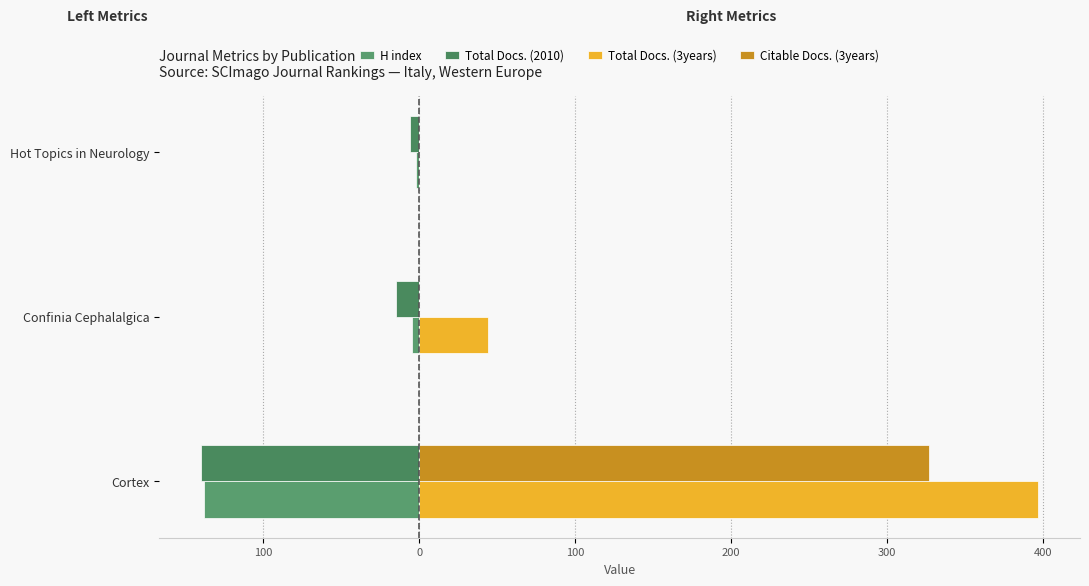

Reading right to left, transcribe all the data shown in this chart.

H index: -2	-5	-138
Total Docs. (2010): -6	-15	-140
Total Docs. (3years): 0	44	397
Citable Docs. (3years): 0	0	327